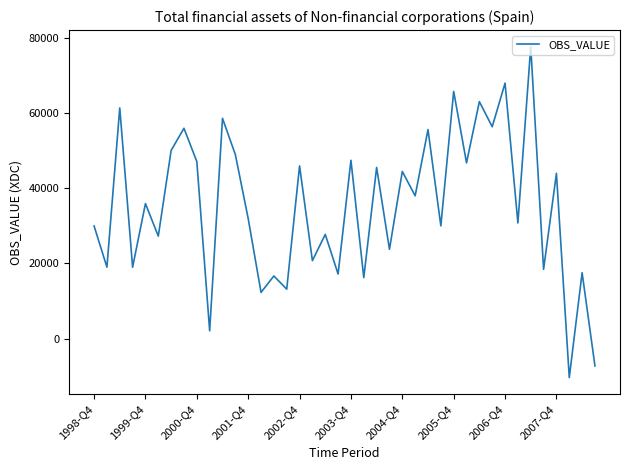

What is the smallest value displayed?

-10395